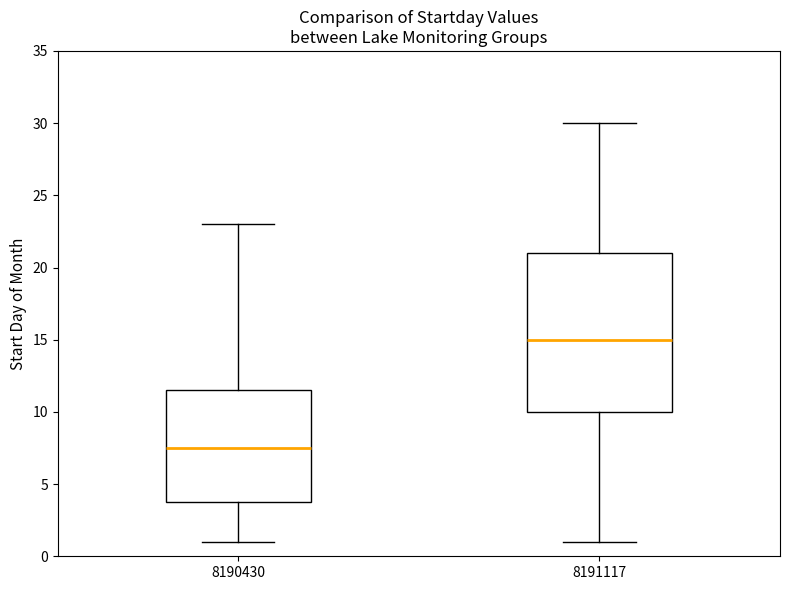

Reading left to right, transcribe this box plot: for each box, give where its median line is, the range the box spans, and where its two whiskers end, as read against the y-axis. The values are not printed on the chart, so give them approximately, as read against the axis.

8190430: median 7.5, box 4.0 to 11.5, whiskers 1.0 to 23.0
8191117: median 15.0, box 10.0 to 21.0, whiskers 1.0 to 30.0